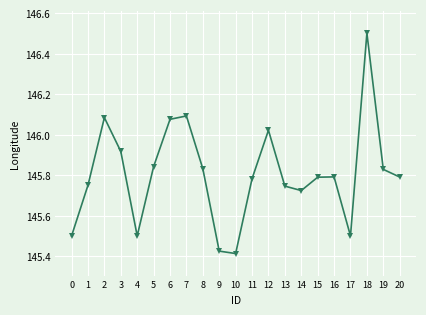

What is the difference between the maximum and minimum values?

1.1